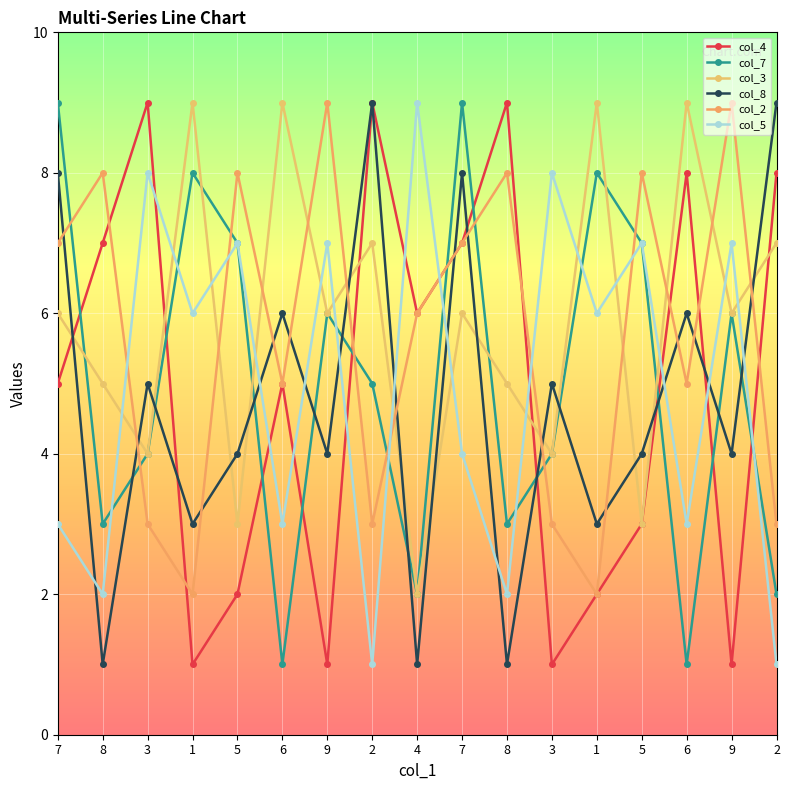

What is the highest value of the col_5 series?

9